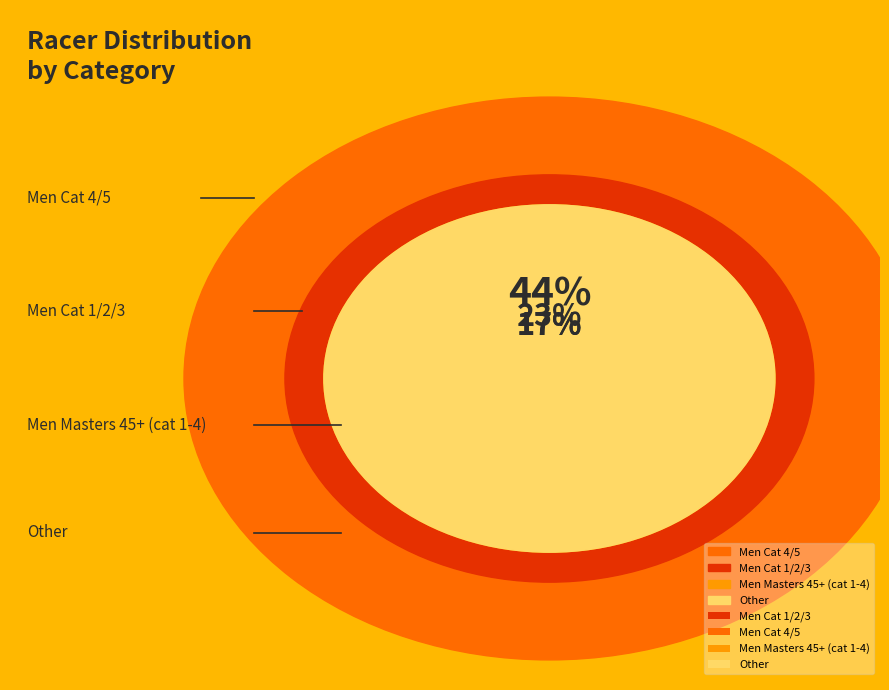

To the nearest percent, what percentage of the pie is Other?

17%